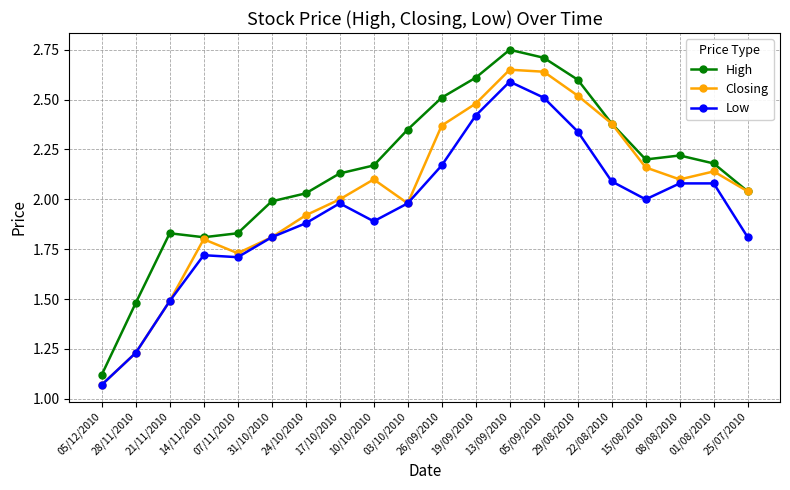

True or false: Low and High intersect in this chart.

False